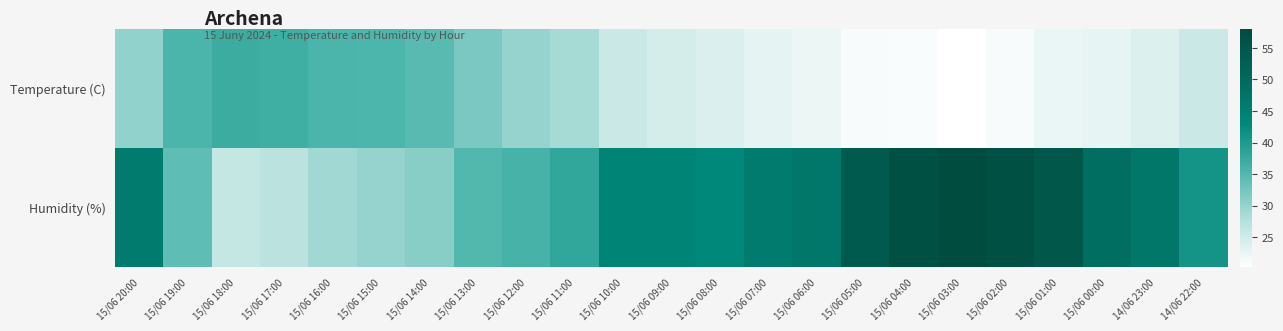

At which category is the sum across all series the highest?

15/06 03:00